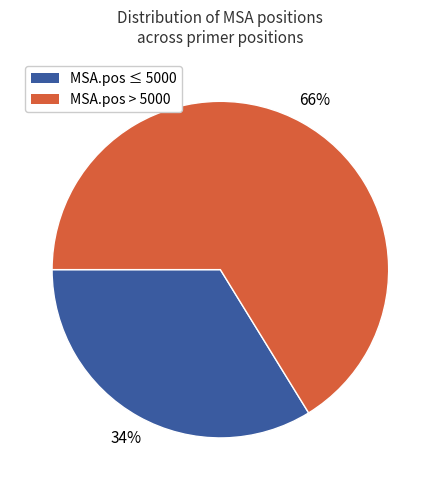

Which category has the smallest portion of the pie?

MSA.pos ≤ 5000